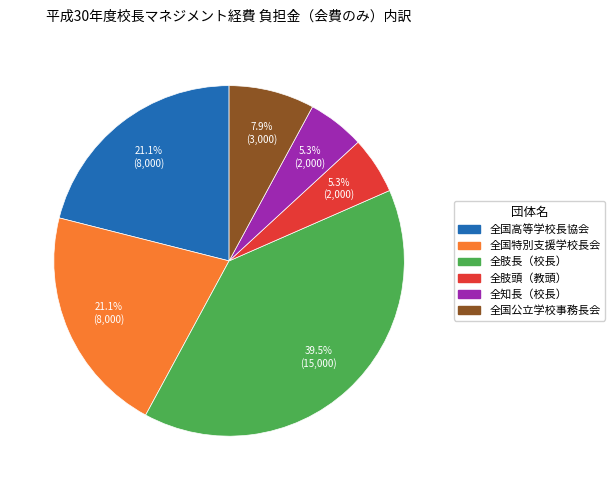

Is there any slice that represents more than half of the pie?

No